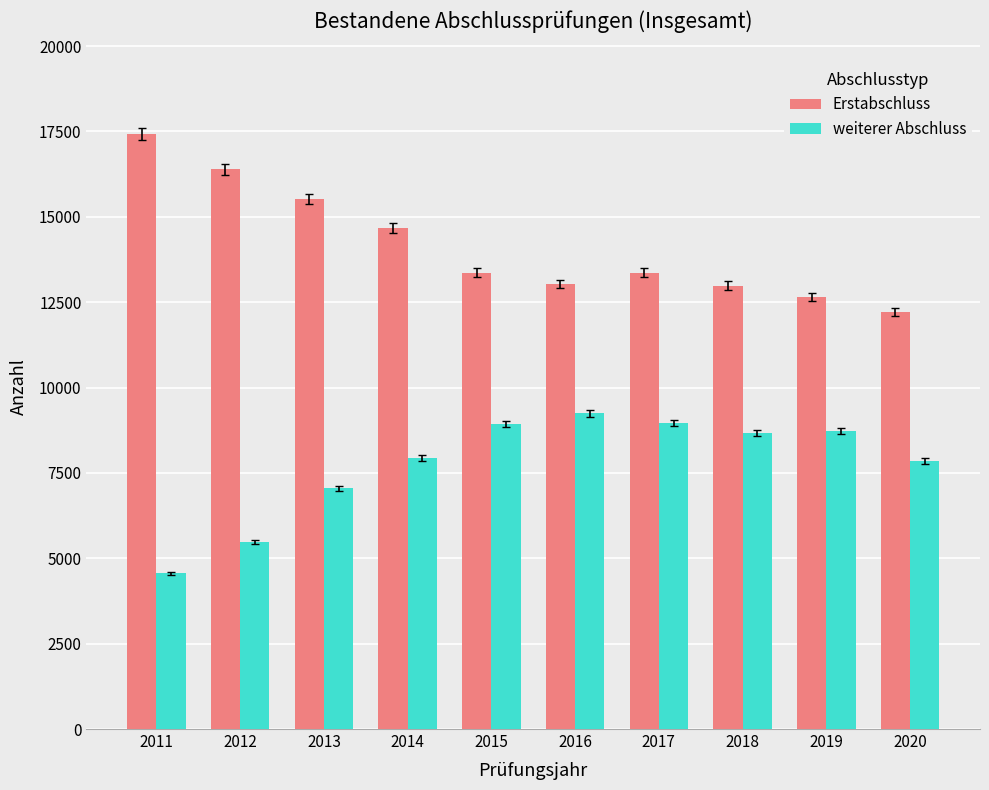

What is the smallest value displayed?

4559